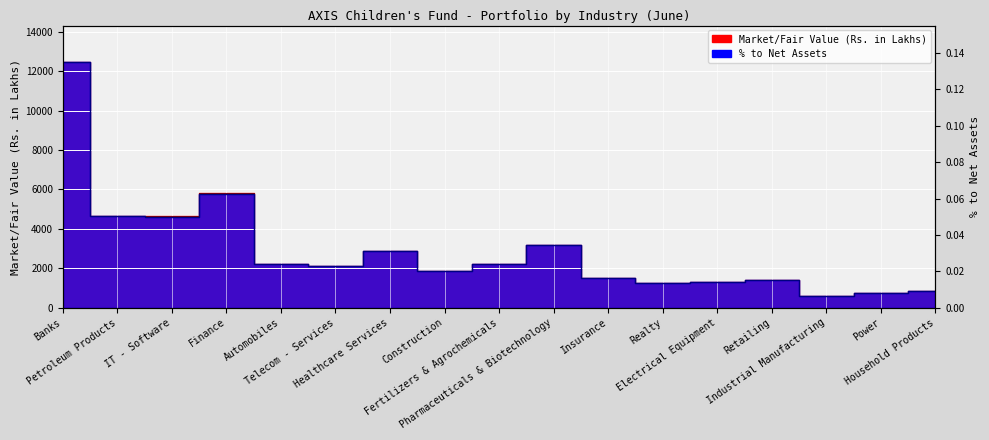

What is the label of the 2nd point from the right?

Power